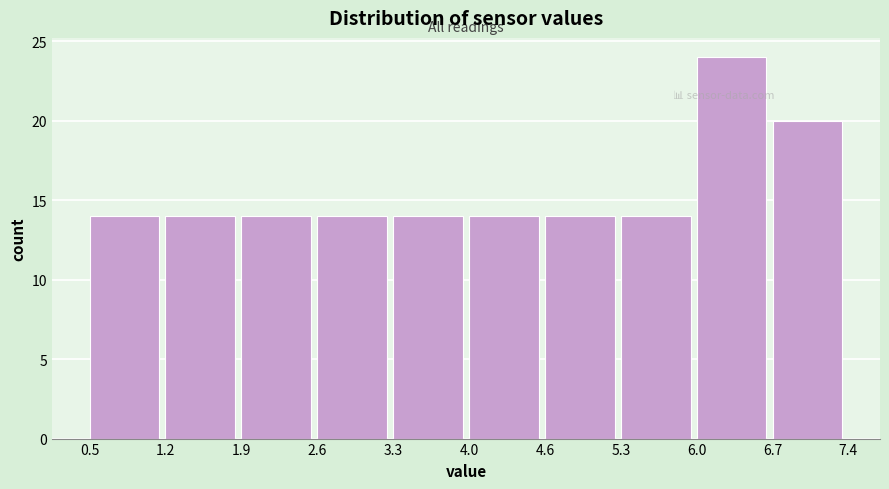

Which range on the x-axis has the tallest bar?

6.0 to 6.7